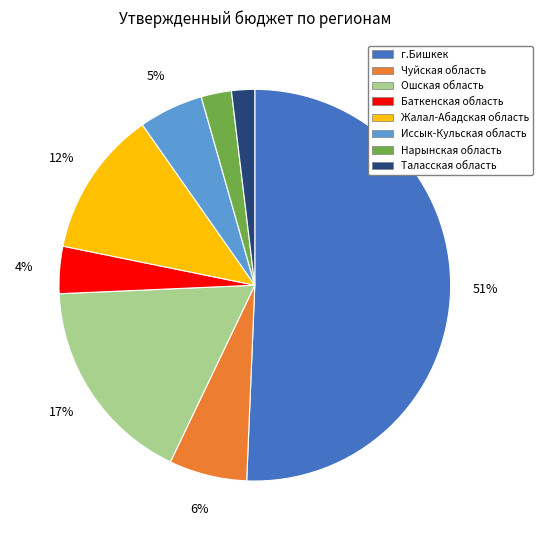

To the nearest percent, what is the average slice percentage?

12%